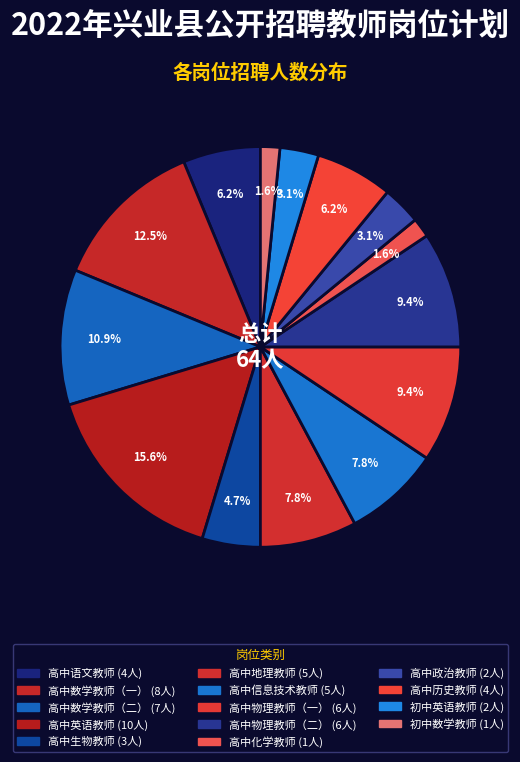

How many slices are in this pie chart?

14